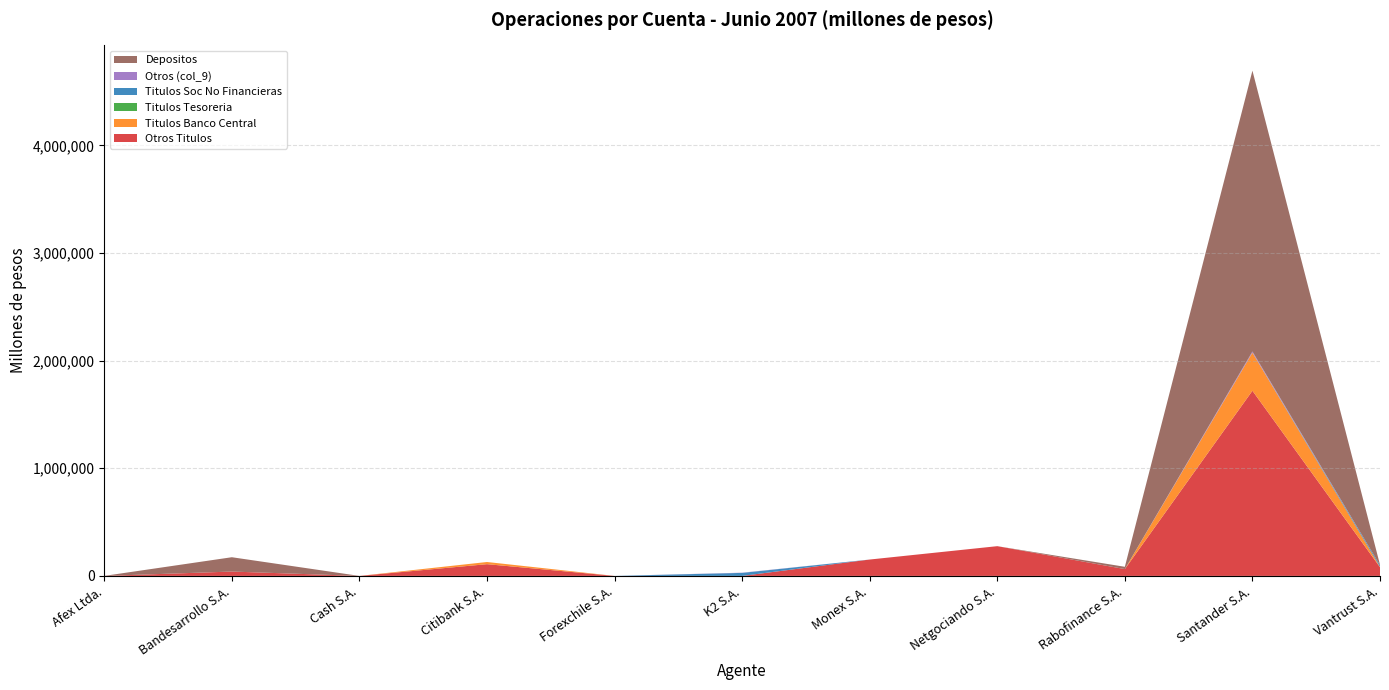

Reading left to right, transcribe all the data shown in this chart.

Otros Titulos: 0.0	40566.1	0.0	109076.8	20.0	0.0	152189.5	276371.6	63534.1	1720239.3	80877.1
Titulos Banco Central: 0.0	0.0	0.0	20205.6	0.0	0.0	0.0	0.0	0.0	353755.2	3307.9
Titulos Tesoreria: 0.0	0.0	0.0	0.0	0.0	0.0	0.0	0.0	0.0	0.0	0.0
Titulos Soc No Financieras: 0.0	0.0	0.0	0.0	0.0	28075.1	0.0	0.0	0.0	0.0	14803.8
Otros (col_9): 0.0	0.0	0.0	0.0	0.0	2015.8	0.0	0.0	0.0	10751.3	0.0
Depositos: 293.3	133095.4	0.0	0.0	0.0	0.0	0.0	0.0	21196.1	2608714.5	4325.3